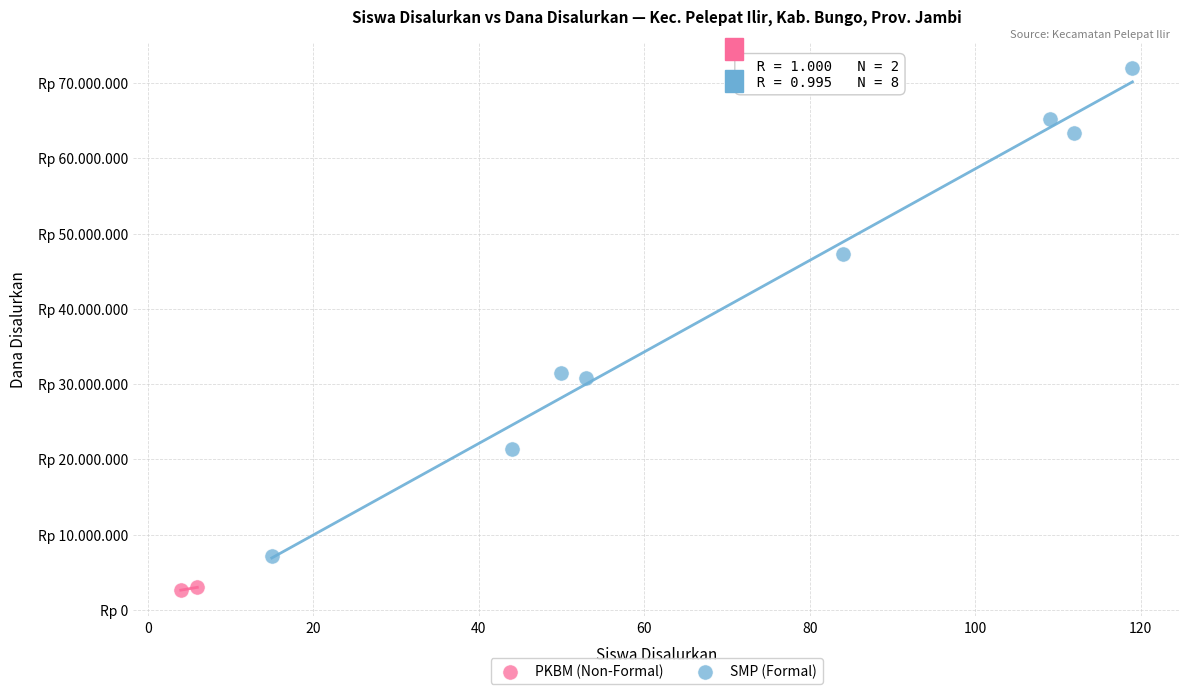

What are all the series names shown in the legend?

PKBM (Non-Formal), SMP (Formal)